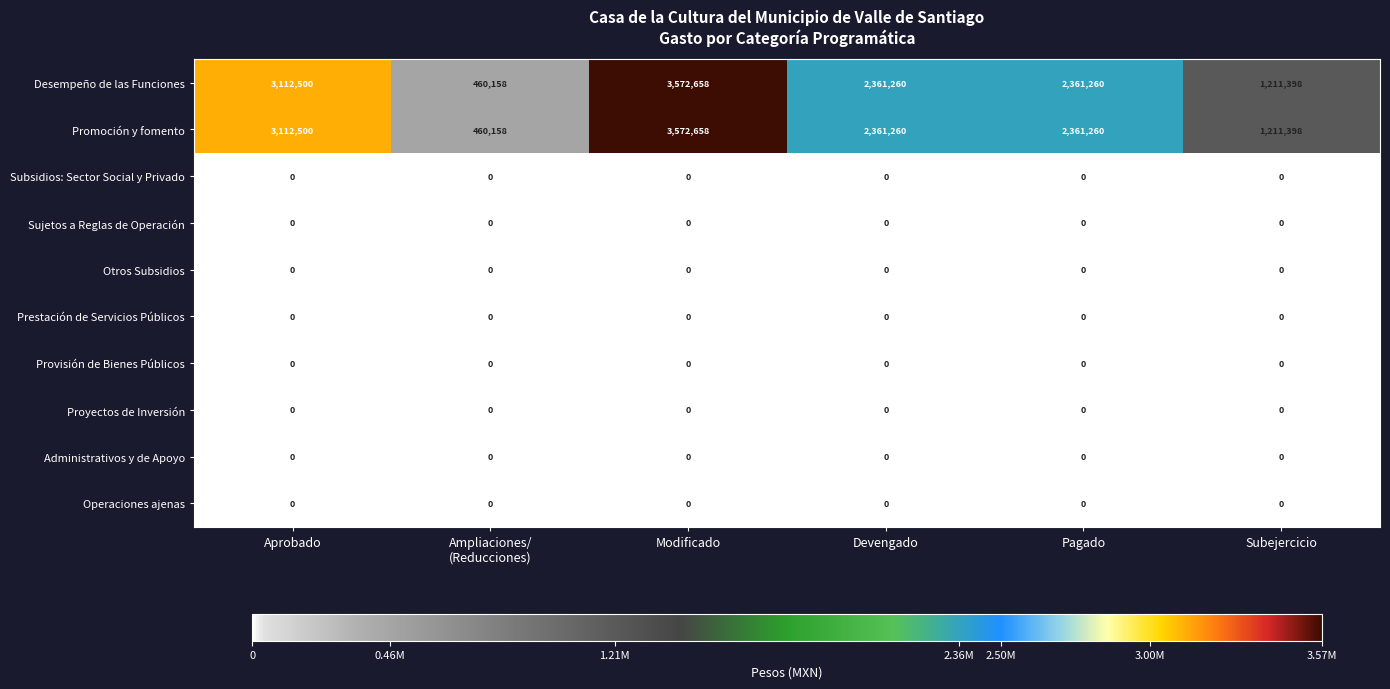

Which category has the highest value across all series?

Modificado